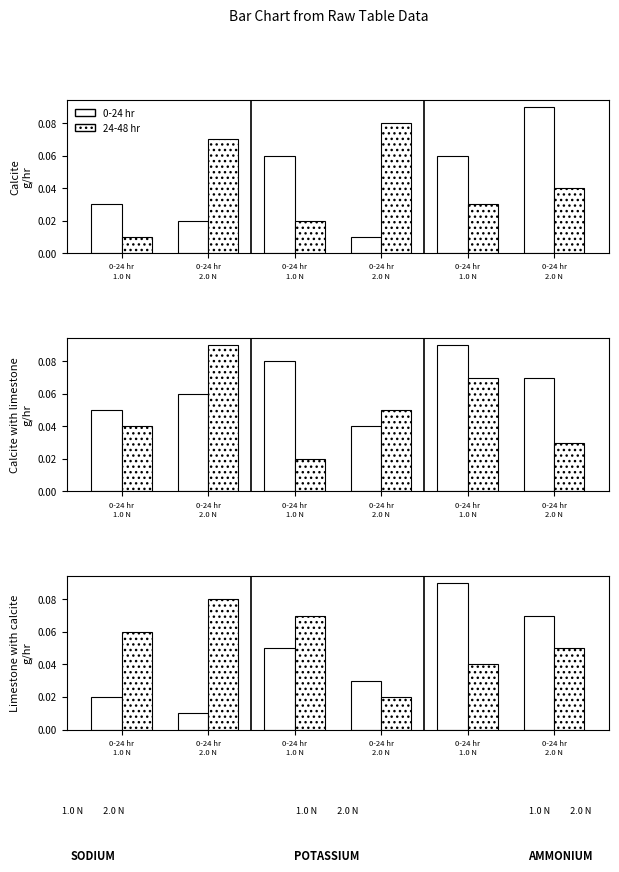

Between 0-24 hr
2.0 N and 0-24 hr
1.0 N, which series saw the biggest shift?

0-24 hr